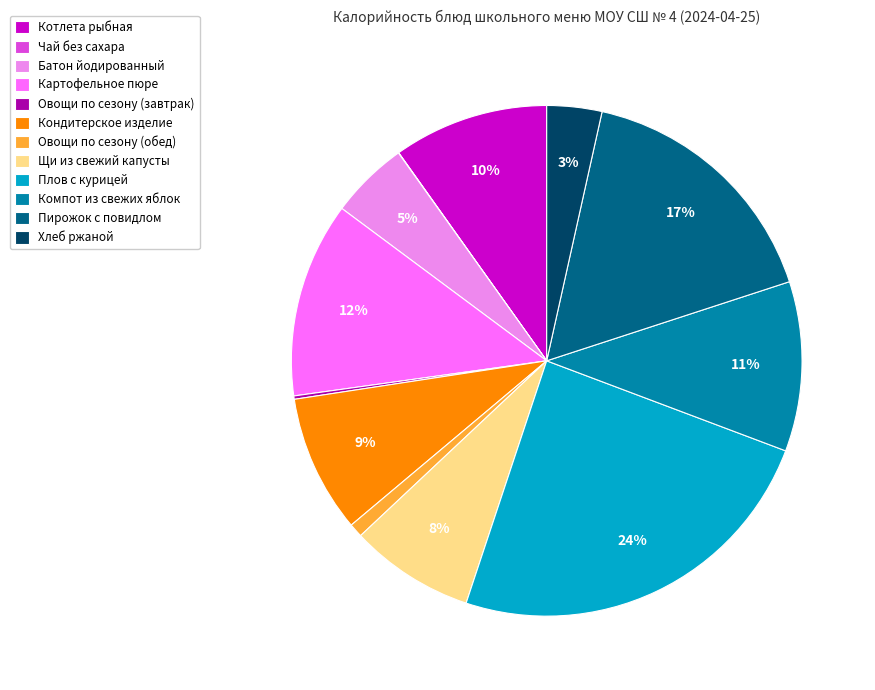

Between Батон йодированный and Кондитерское изделие, which is larger?

Кондитерское изделие